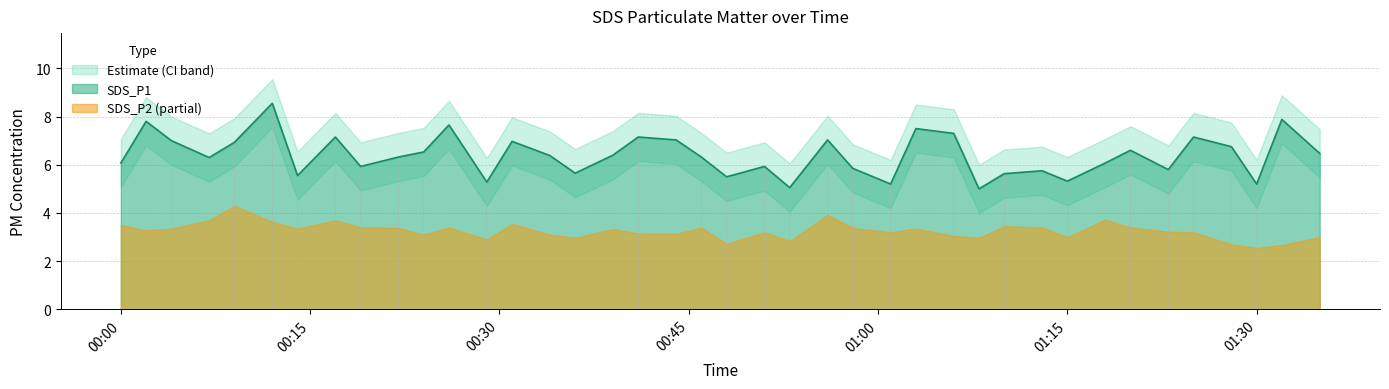

At which label is SDS_P1 closest to 6?

00:00